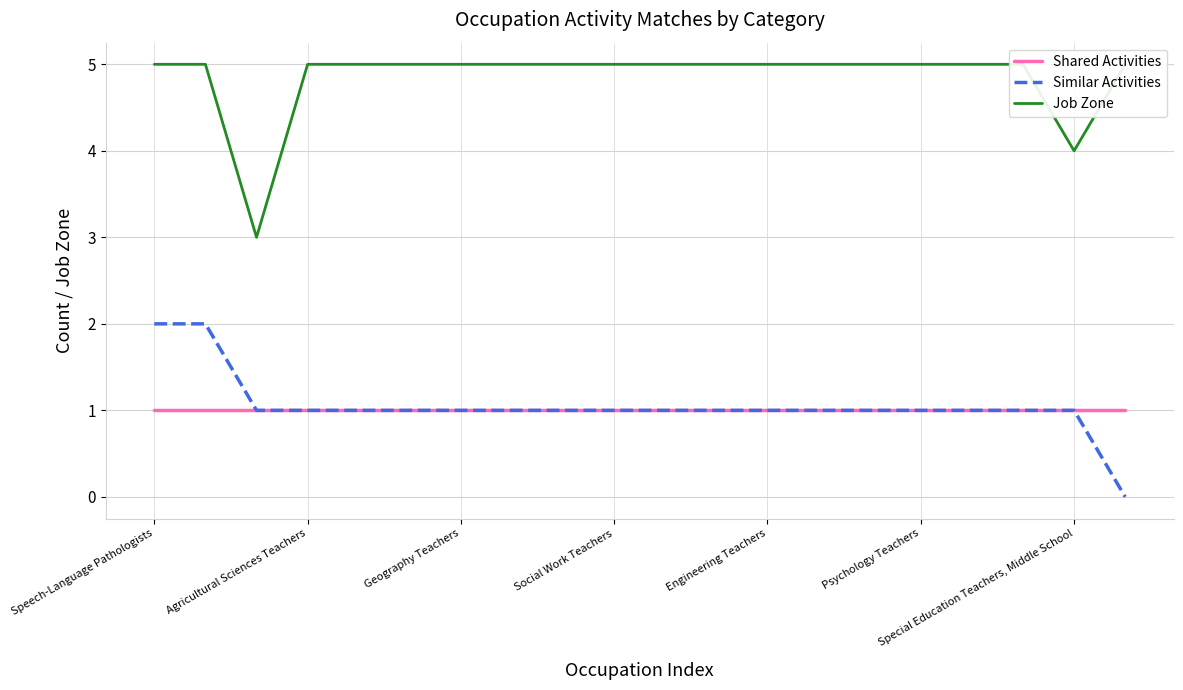

Is this an area chart (filled region under the line)?

No